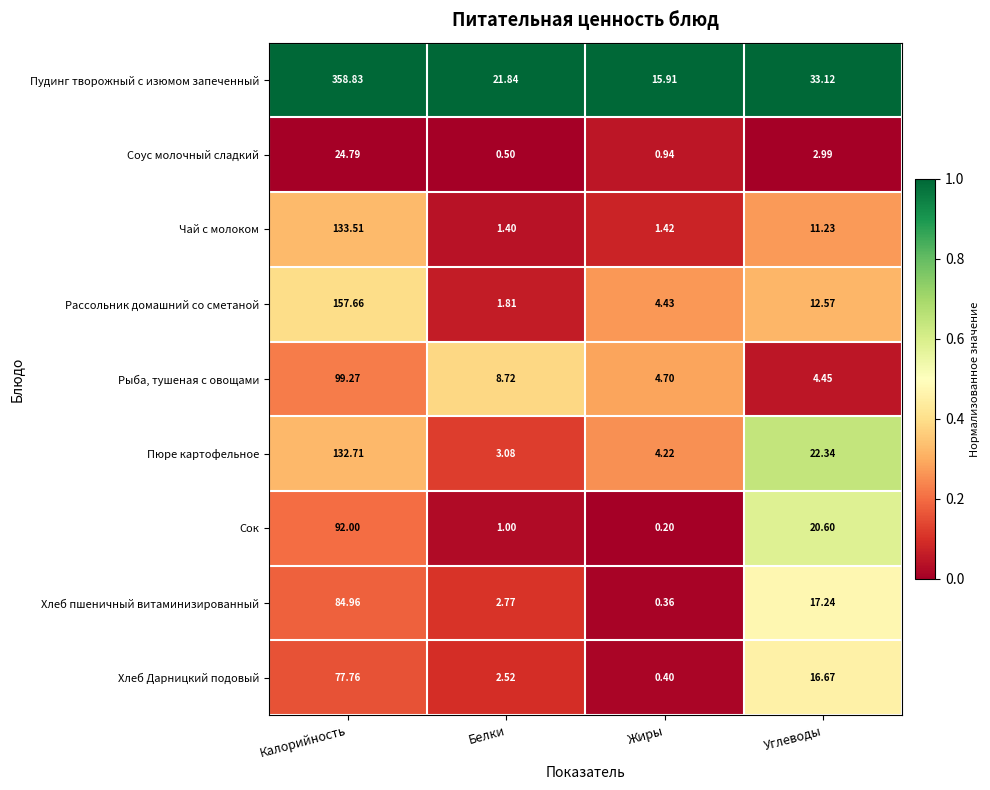

Which series has the widest spread of values?

Пудинг творожный с изюмом запеченный